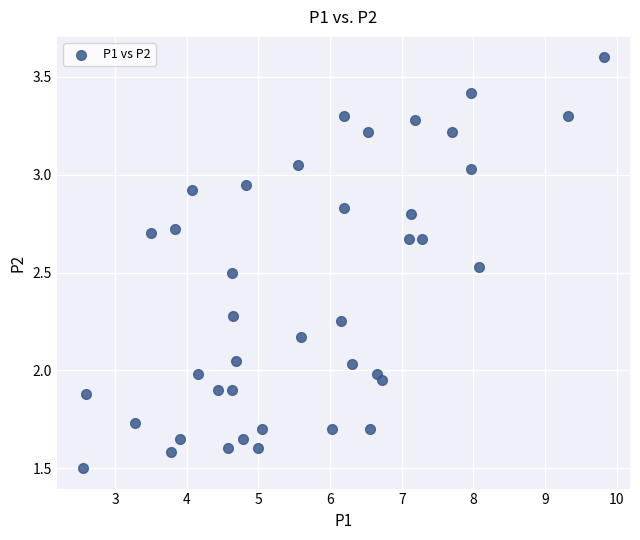

What is the range of Y values (max minus min)?

2.1